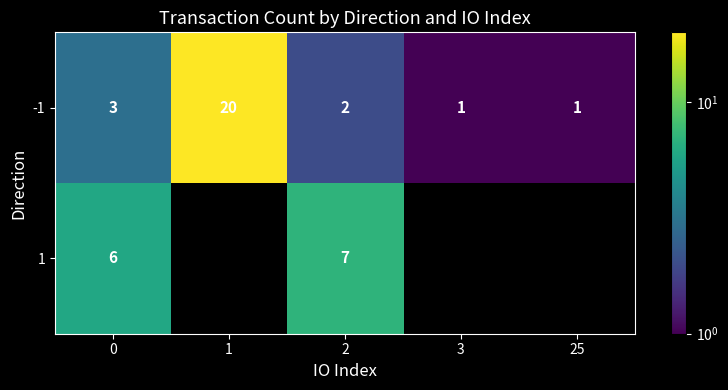

Between 0 and 1, which is larger?

1